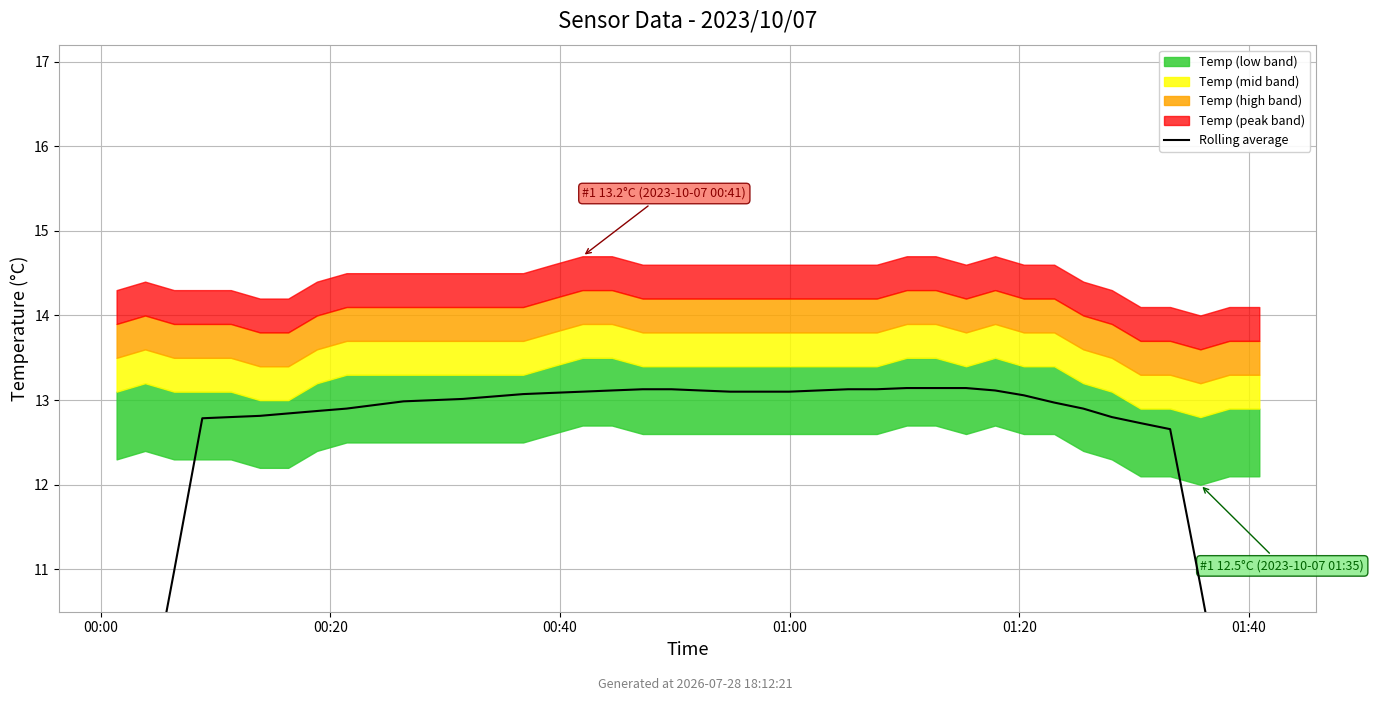

What is the sum of the values at 8 and 15?

26.0